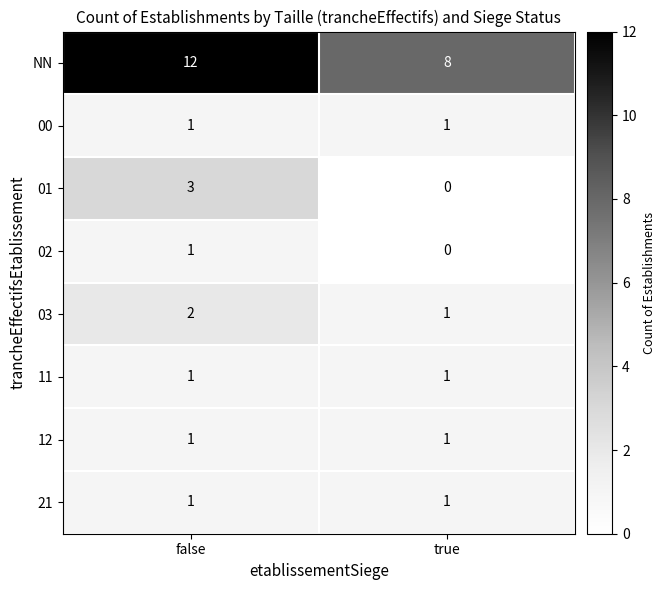

What is the sum of the 01 values at false and true?

3